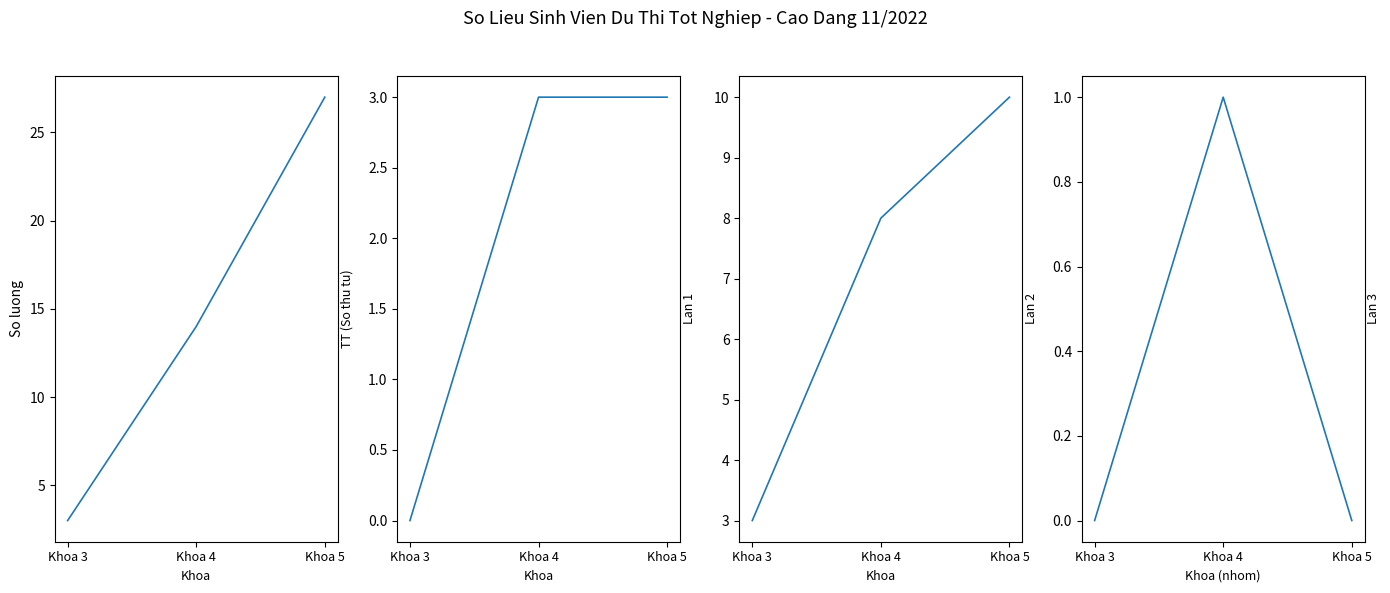

Which series has the widest spread of values?

TT (So thu tu)